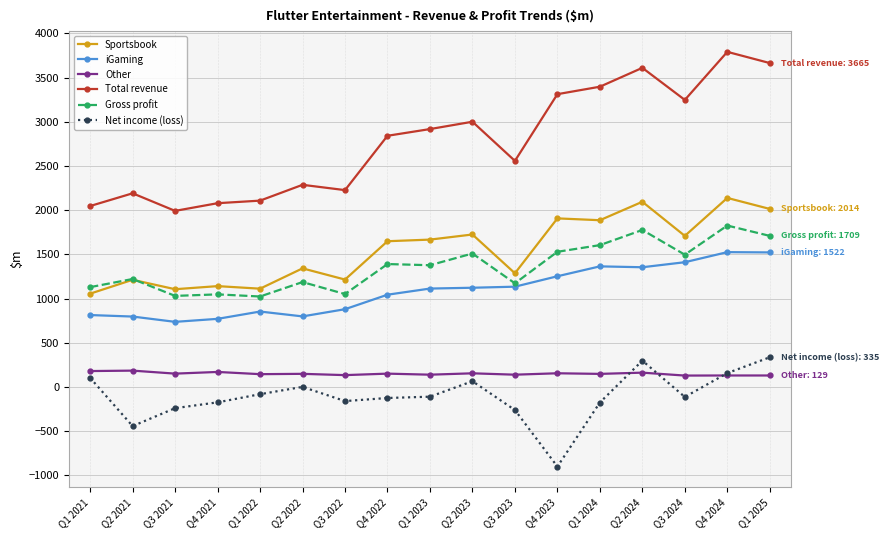

True or false: Net income (loss) has more than 0 interior local peaks.

True